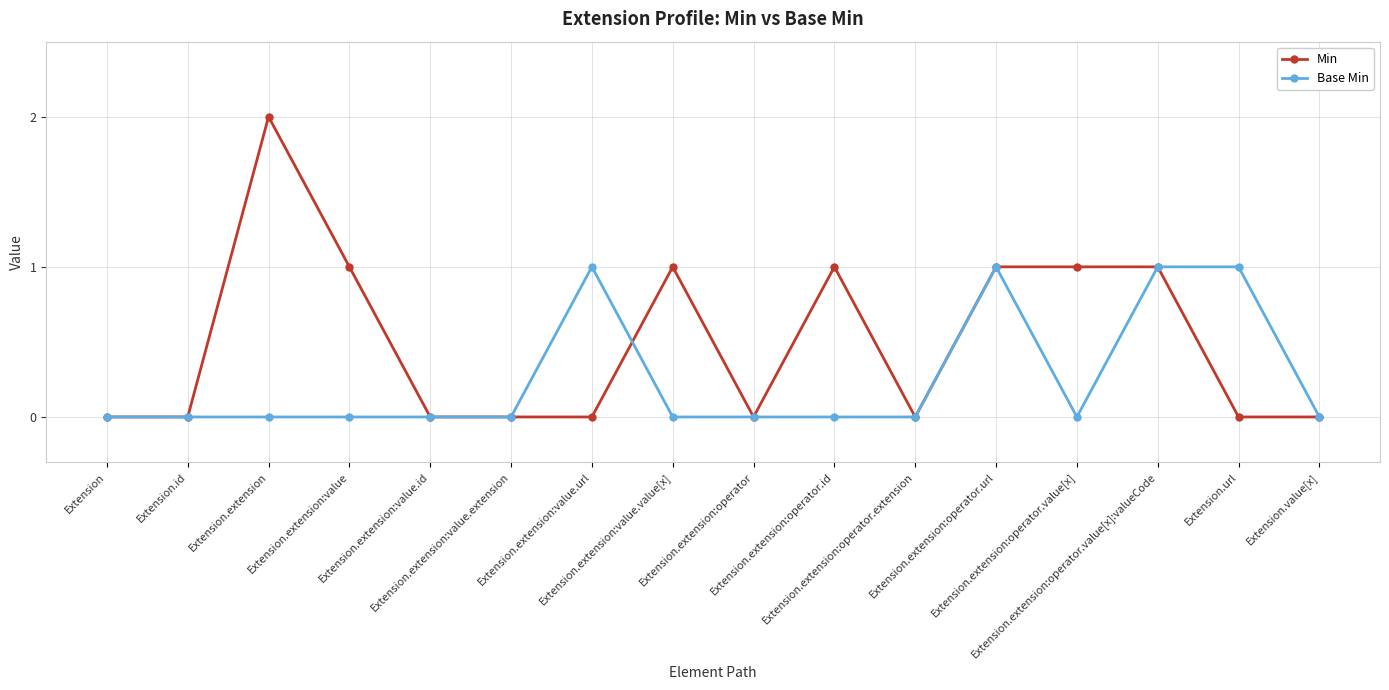

Which series has the largest total across all categories?

Min